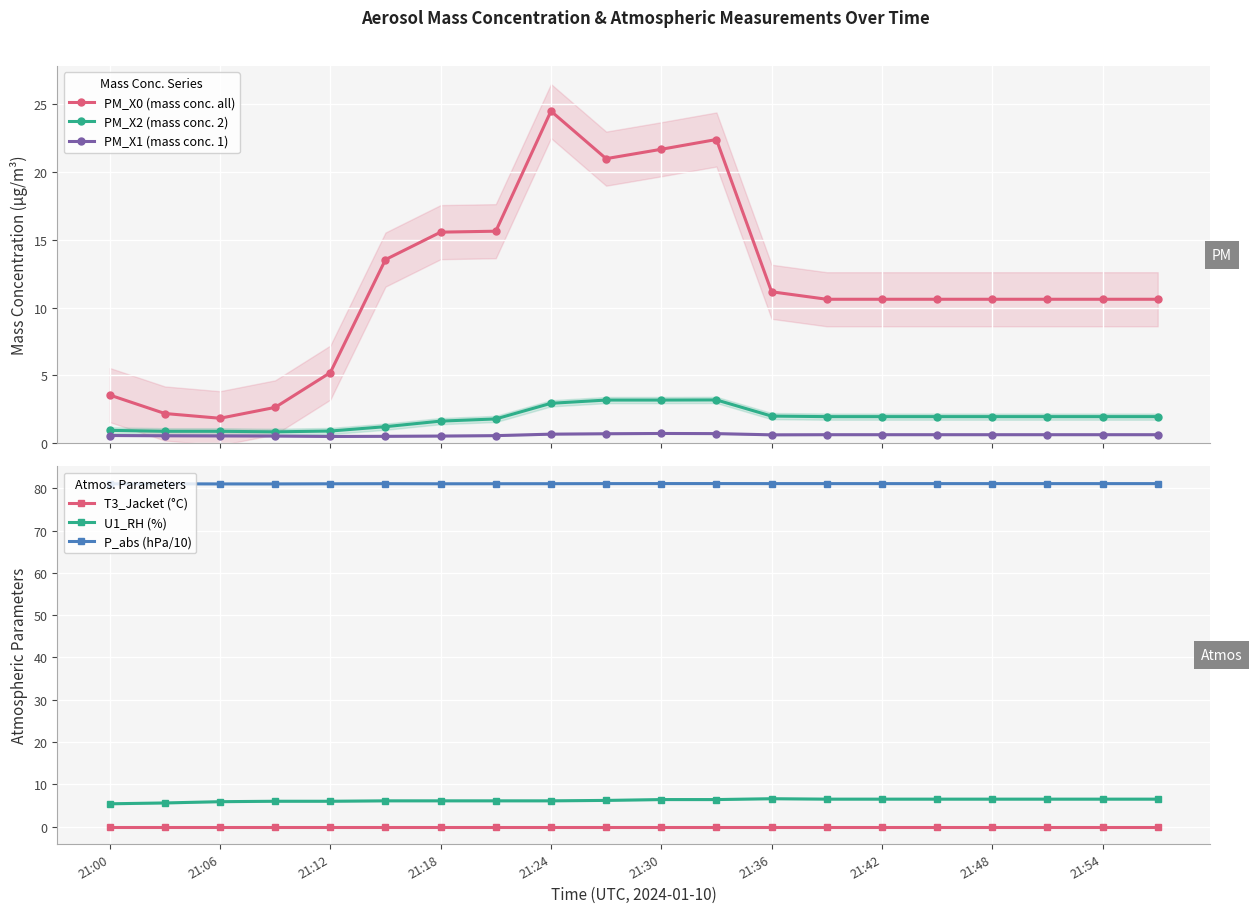

What is the highest value of the PM_X2 (mass conc. 2) series?

3.2